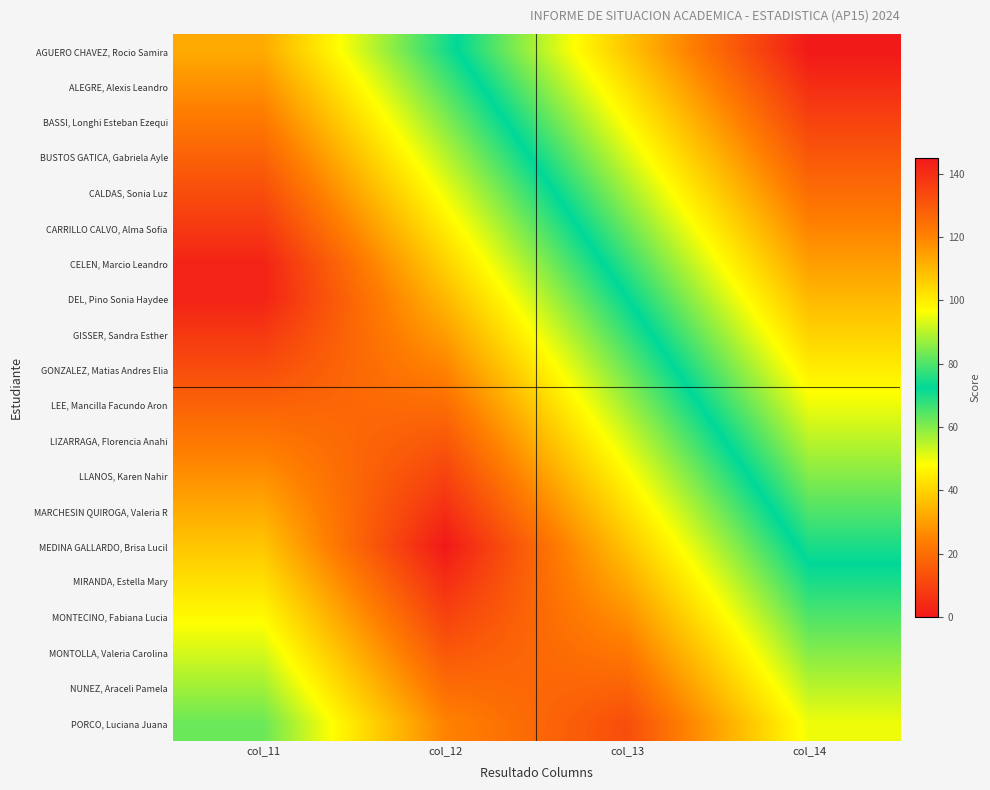

What is the spread (max minus min) of values at col_14?

95.0